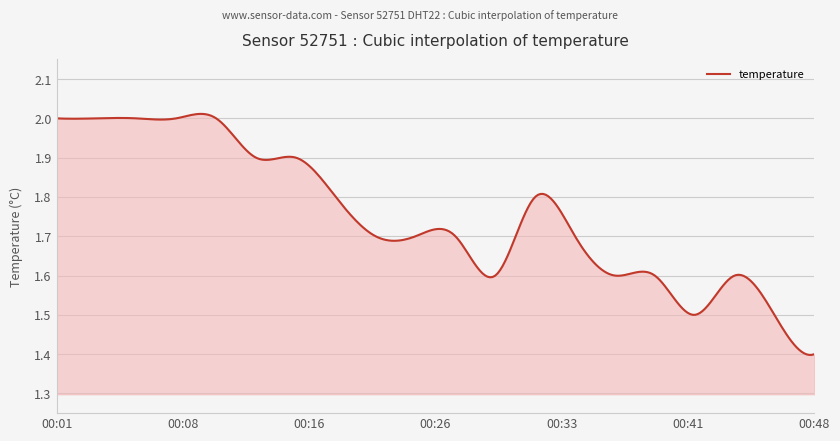

What is the difference between the maximum and minimum values?

0.6